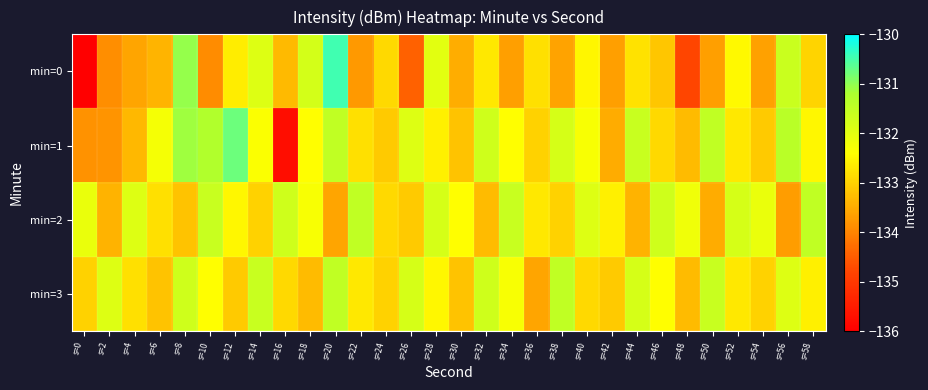

Which series has the largest range (max minus min)?

min=0